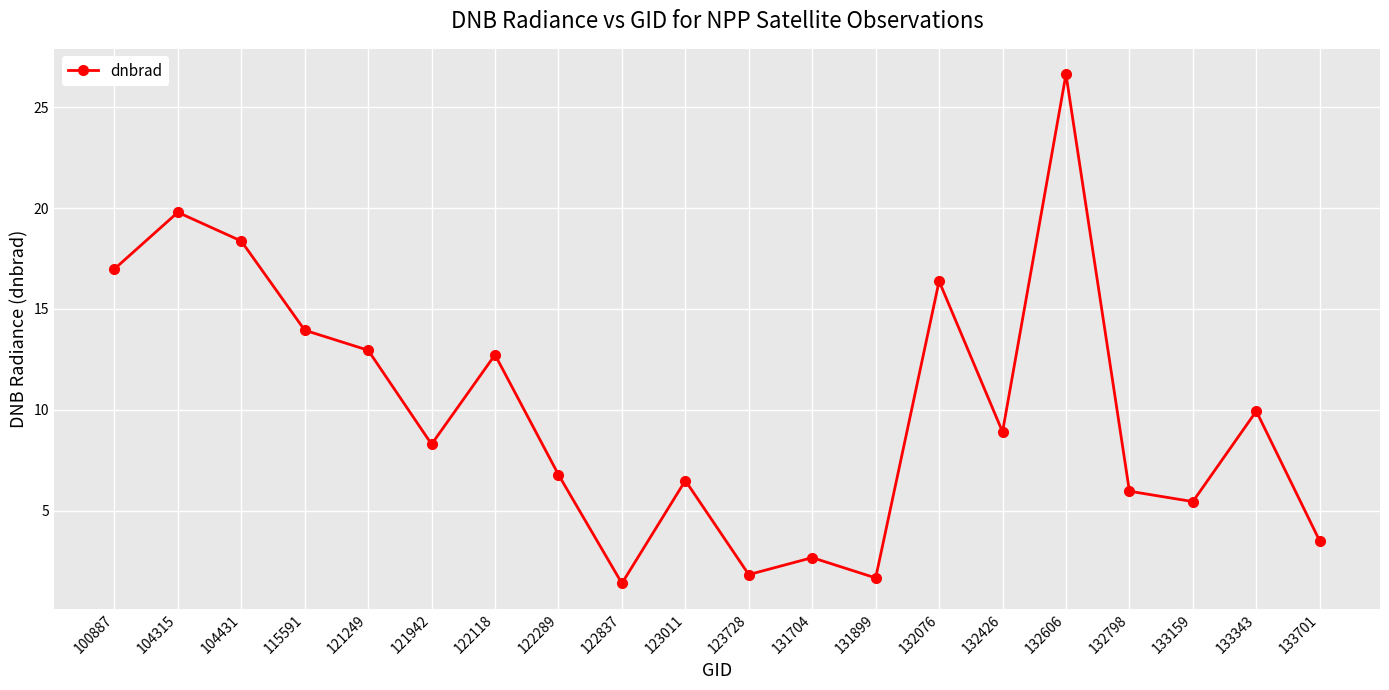

Read the value at 121249.

13.0